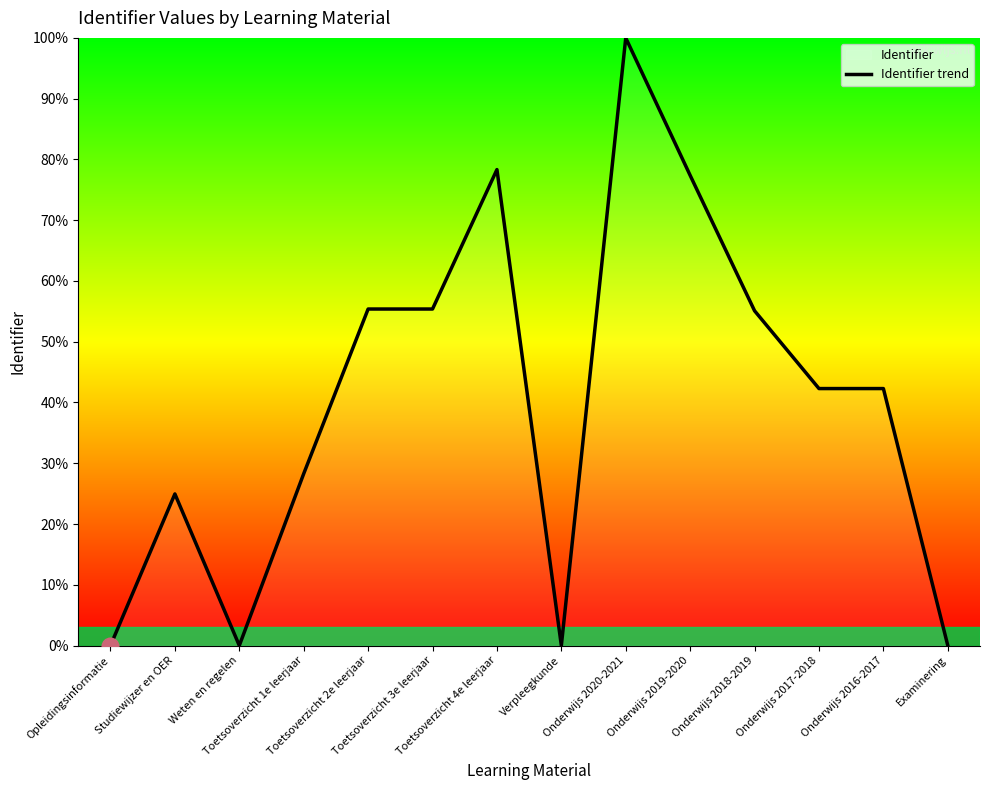

Does the chart have visible grid lines?

No